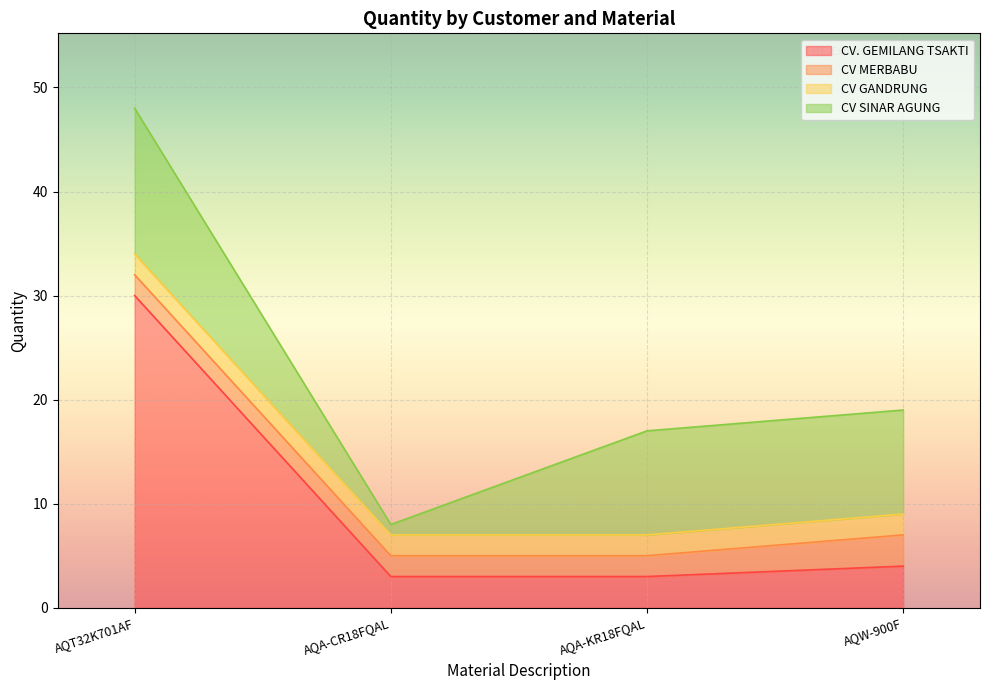

Reading left to right, list all the values displayed in this chart.

CV. GEMILANG TSAKTI: 30	3	3	4
CV MERBABU: 2	2	2	3
CV GANDRUNG: 2	2	2	2
CV SINAR AGUNG: 14	1	10	10